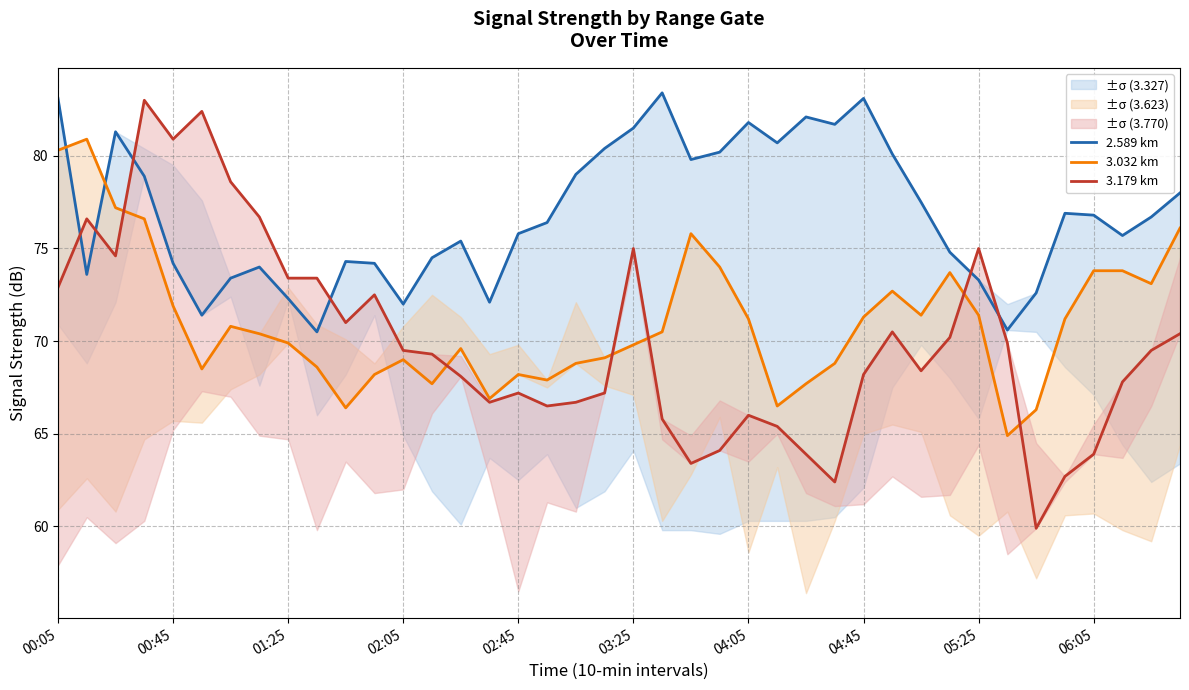

What is the difference between the maximum and minimum values in the 3.179 km series?

23.1